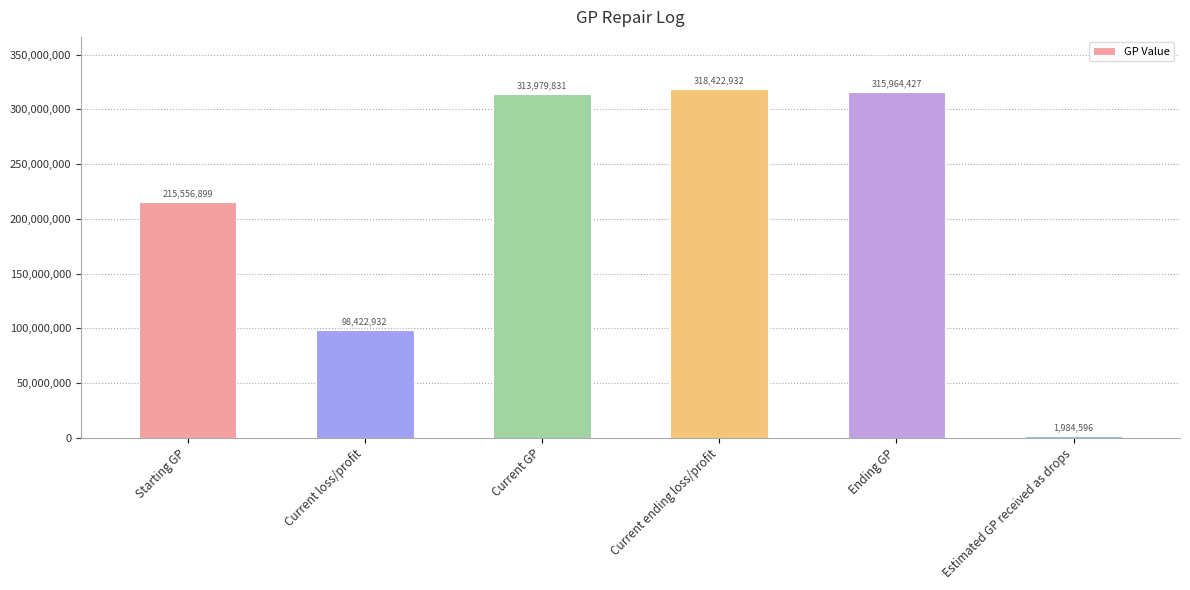

List the labels in order of value, smallest first.

Estimated GP received as drops, Current loss/profit, Starting GP, Current GP, Ending GP, Current ending loss/profit